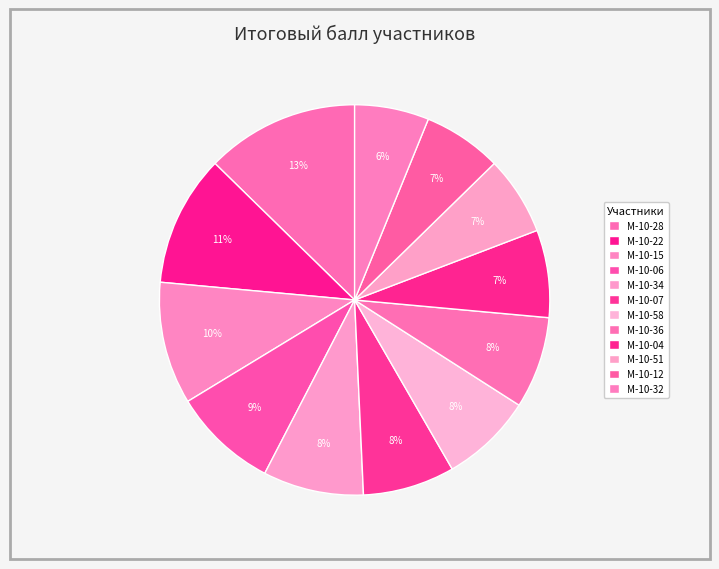

To the nearest percent, what percentage of the pie is М-10-58?

8%